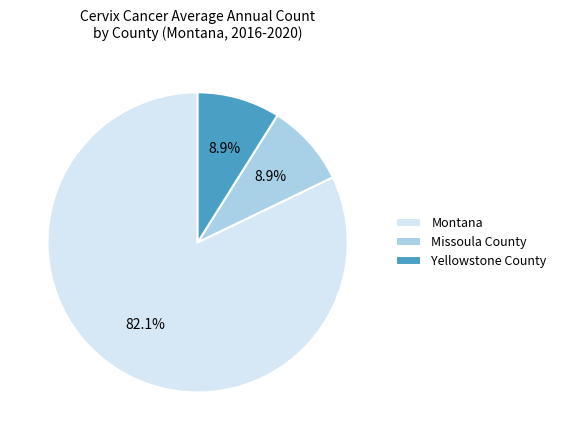

To the nearest percent, what is the difference between the largest and smallest slice percentages?

73%